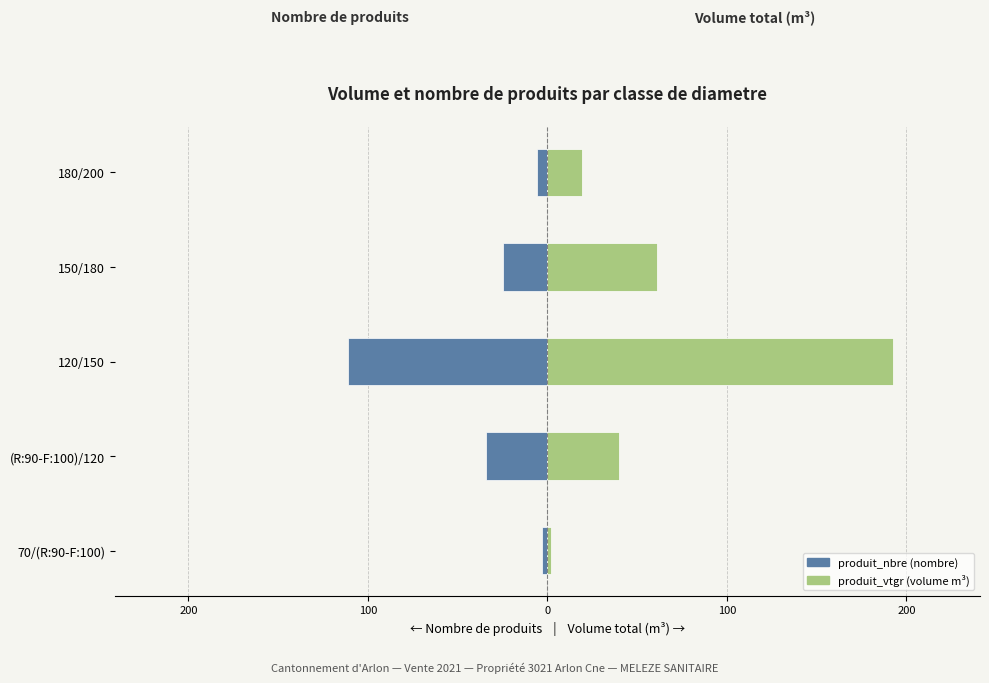

Reading left to right, transcribe all the data shown in this chart.

produit_nbre: -3.0	-34.0	-111.0	-25.0	-6.0
produit_vtgr: 1.8	39.8	192.8	60.8	19.3